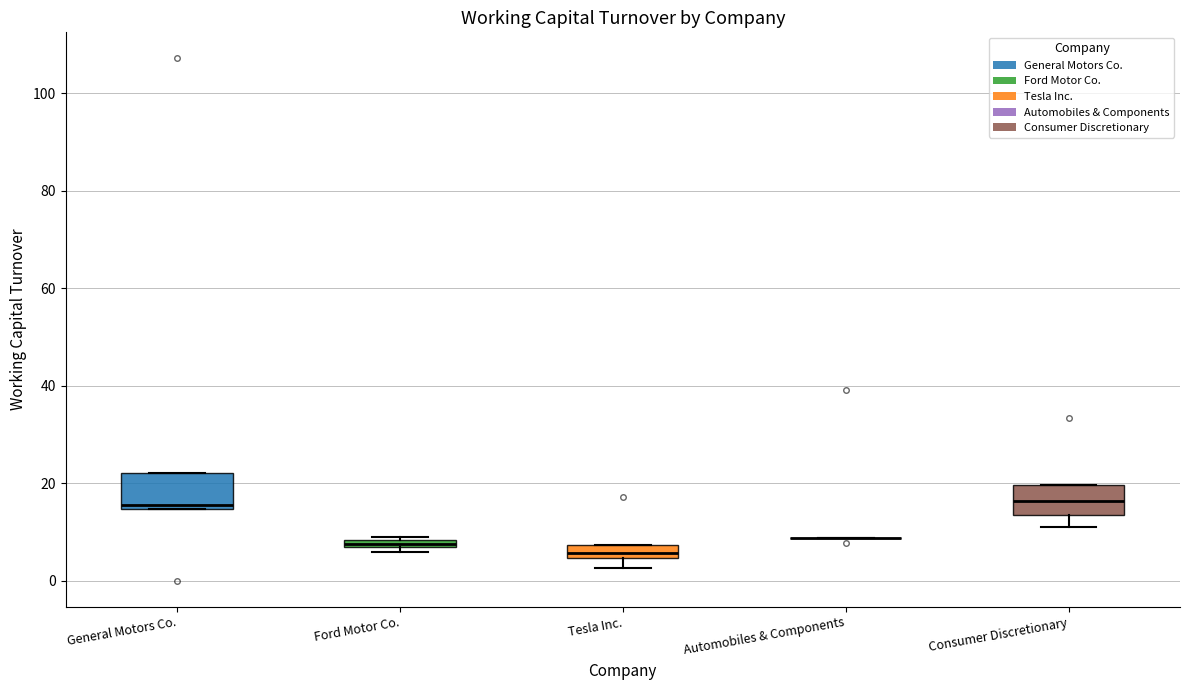

Where does the median line of the box for Tesla Inc. sit on the y-axis? The values are not printed on the chart, so give them approximately, as read against the axis.

6